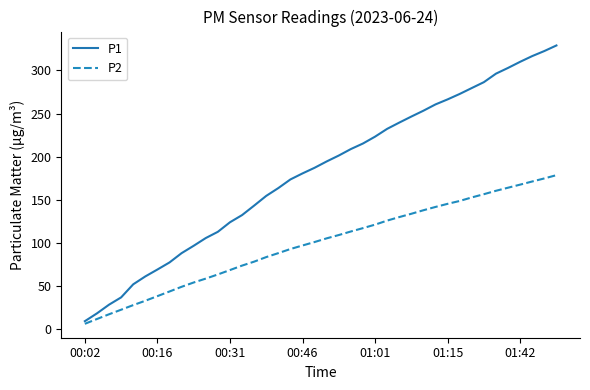

Does the chart display data point markers on the line(s)?

No